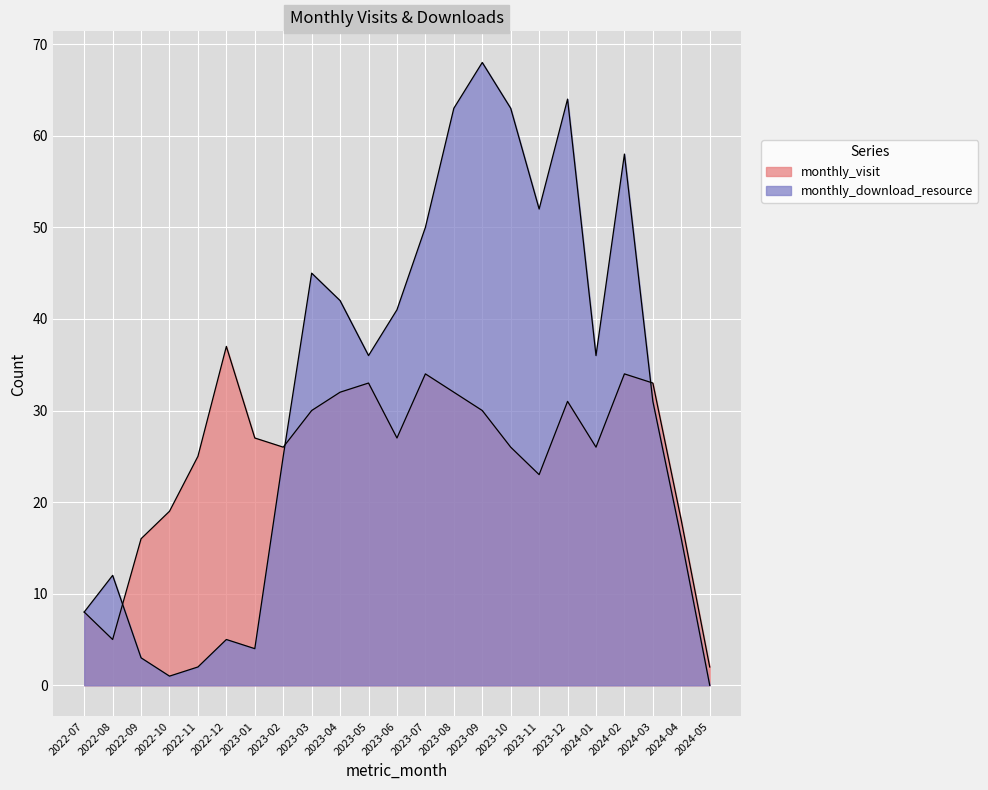

Is the value of monthly_download_resource at 2024-04 greater than the value of monthly_visit at 2024-04?

No